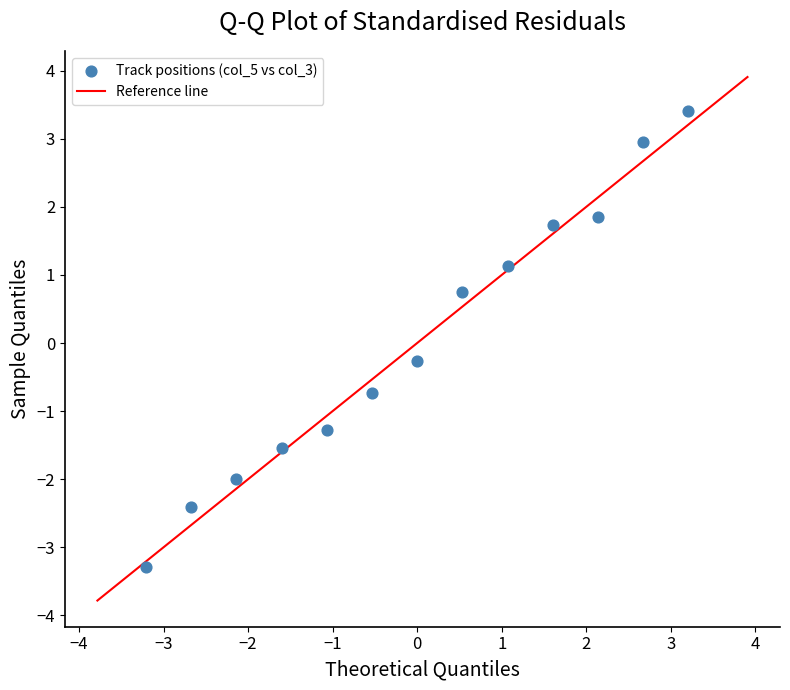

What is the range of X values (max minus min)?

6.4